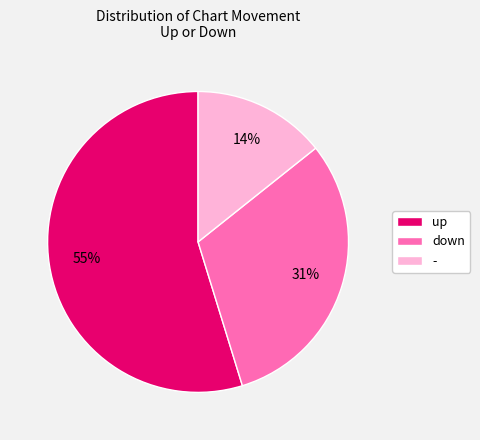

Which has a higher value, up or down?

up